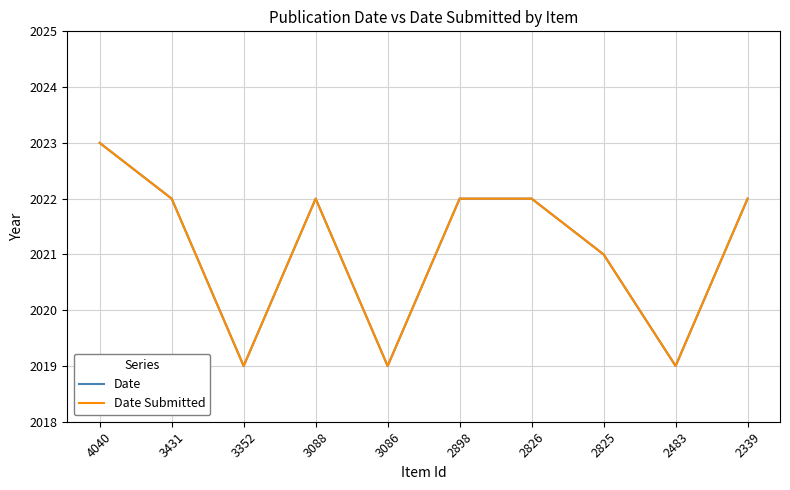

Is this an area chart (filled region under the line)?

No